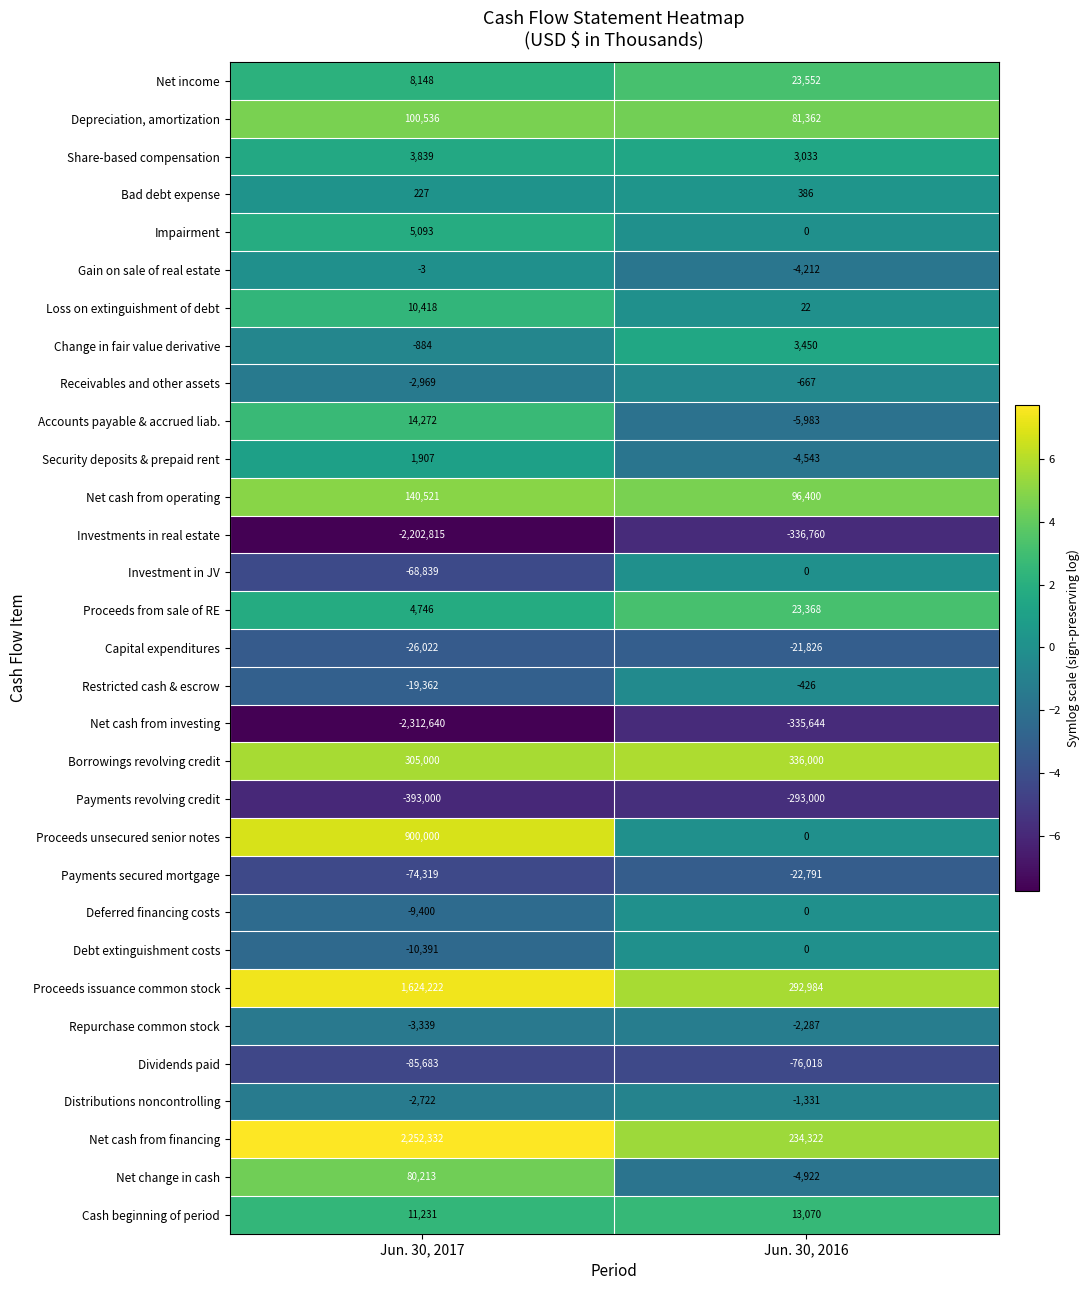

Which label corresponds to the smallest value in the chart?

Jun. 30, 2017